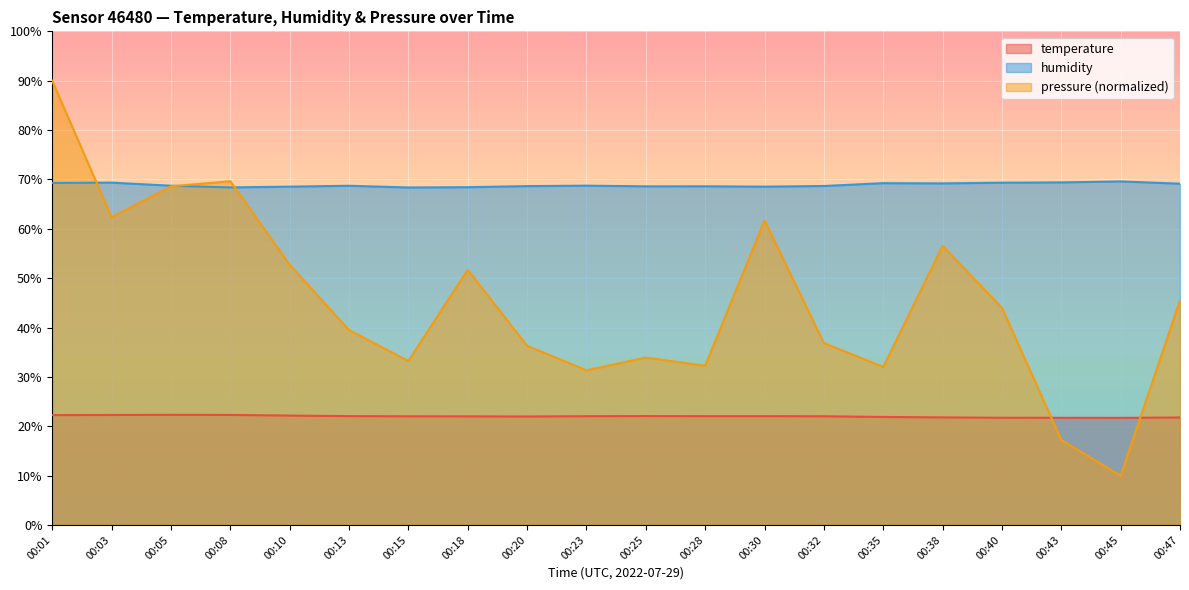

What is the average value of the humidity series?

68.9